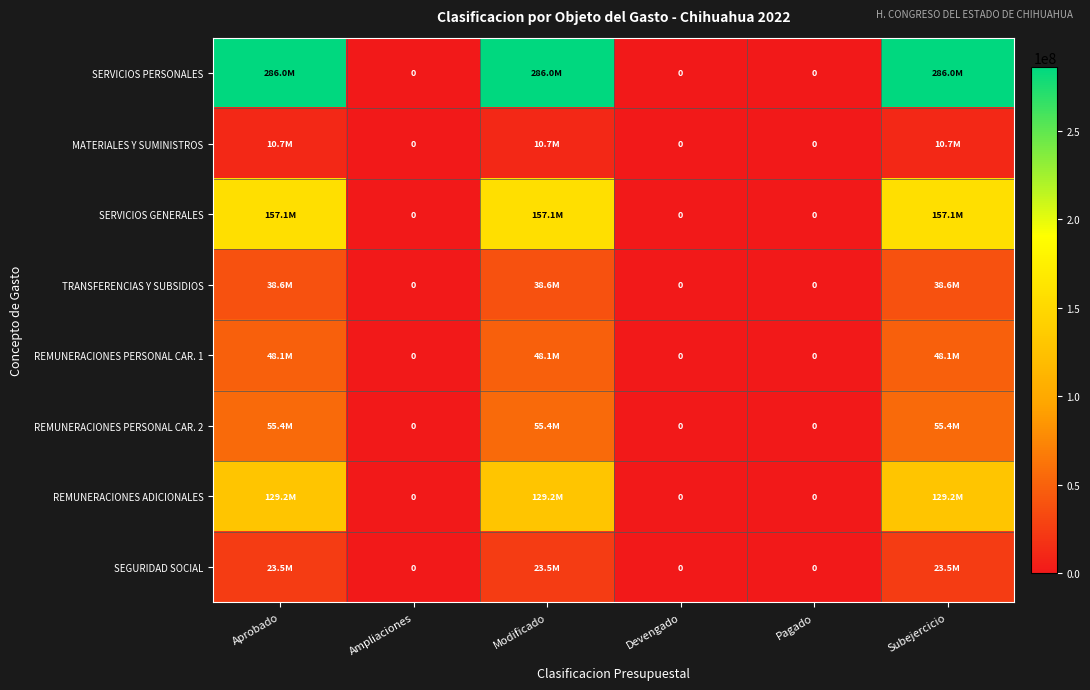

How many values in SERVICIOS GENERALES are above zero?

3